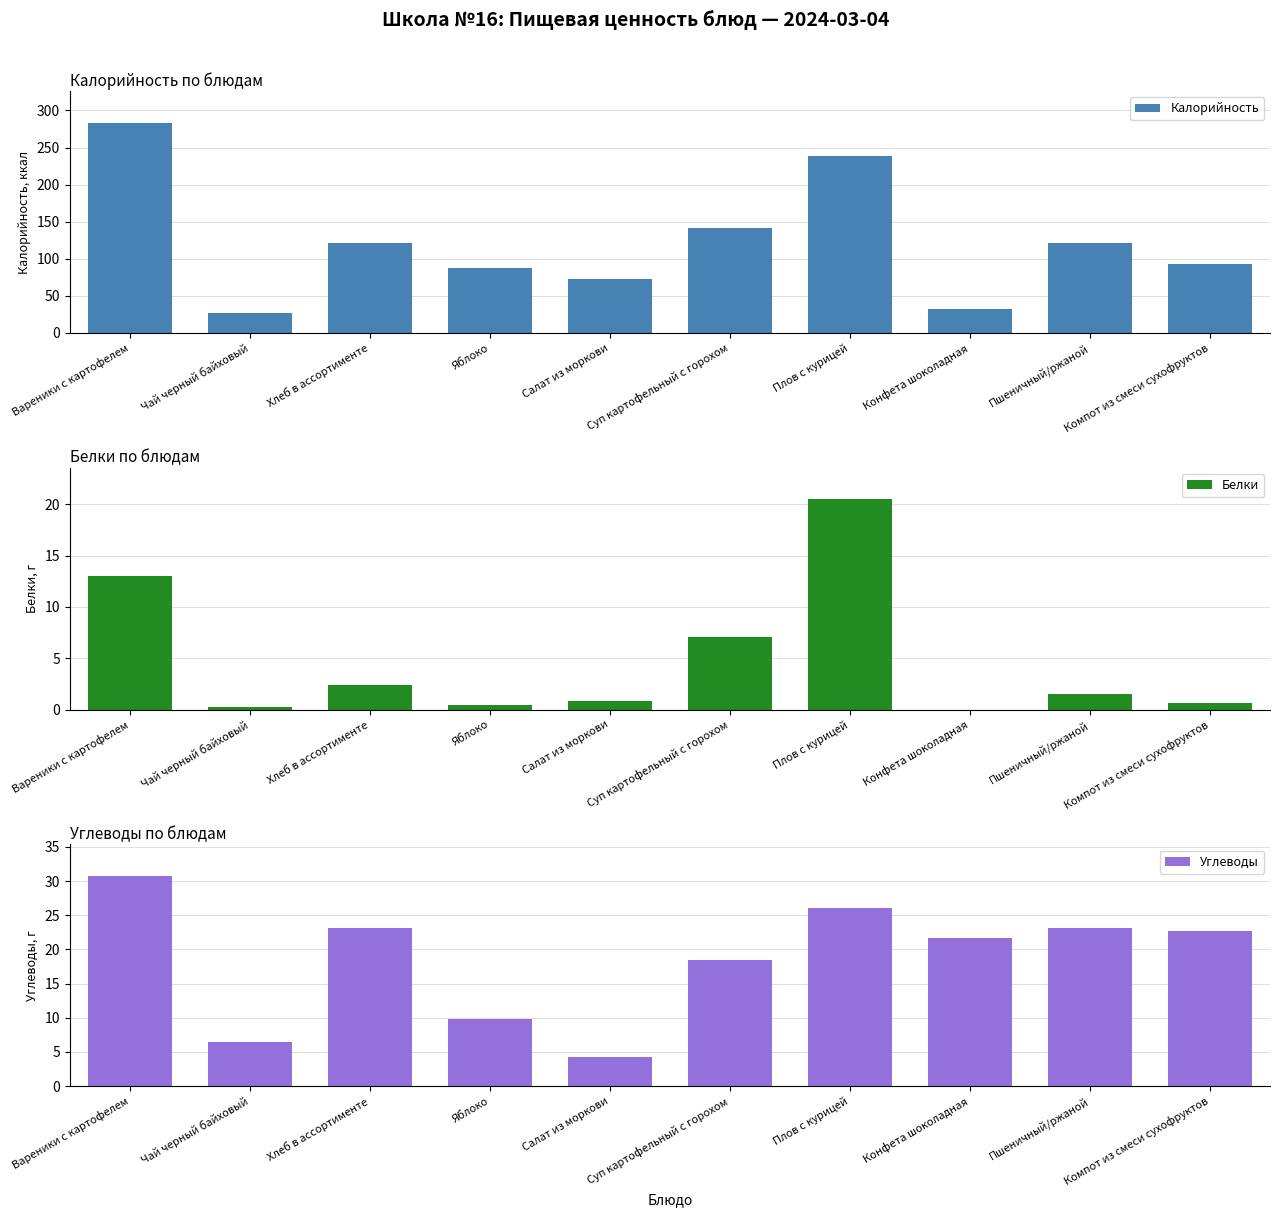

The value of Белки at Яблоко is 0.2. True or false?

False